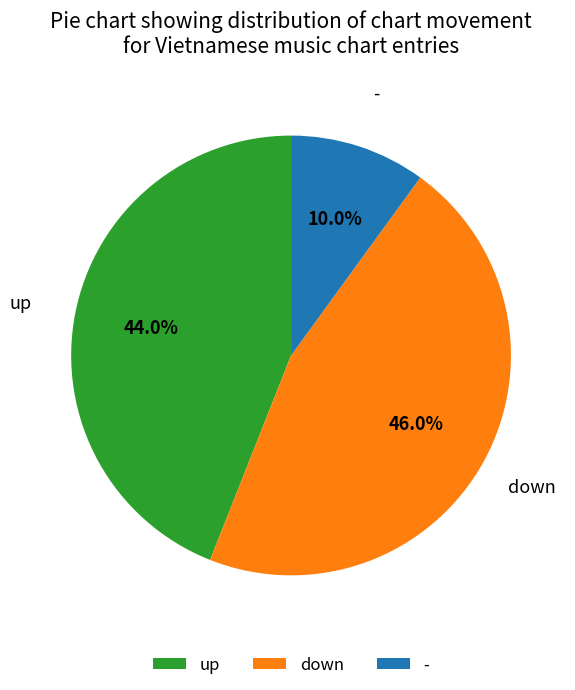

Is there any slice that represents more than half of the pie?

No